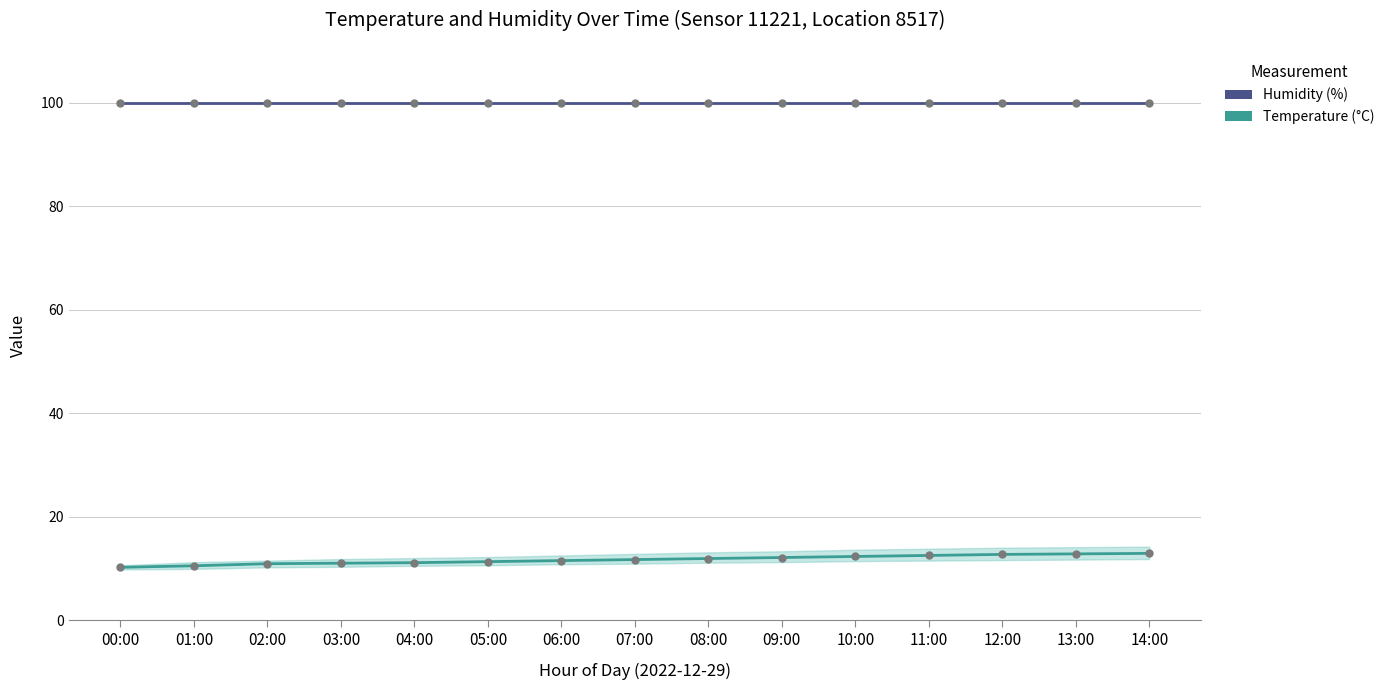

Is it true that Temperature (°C) equals 12.5 at 11:00?

True